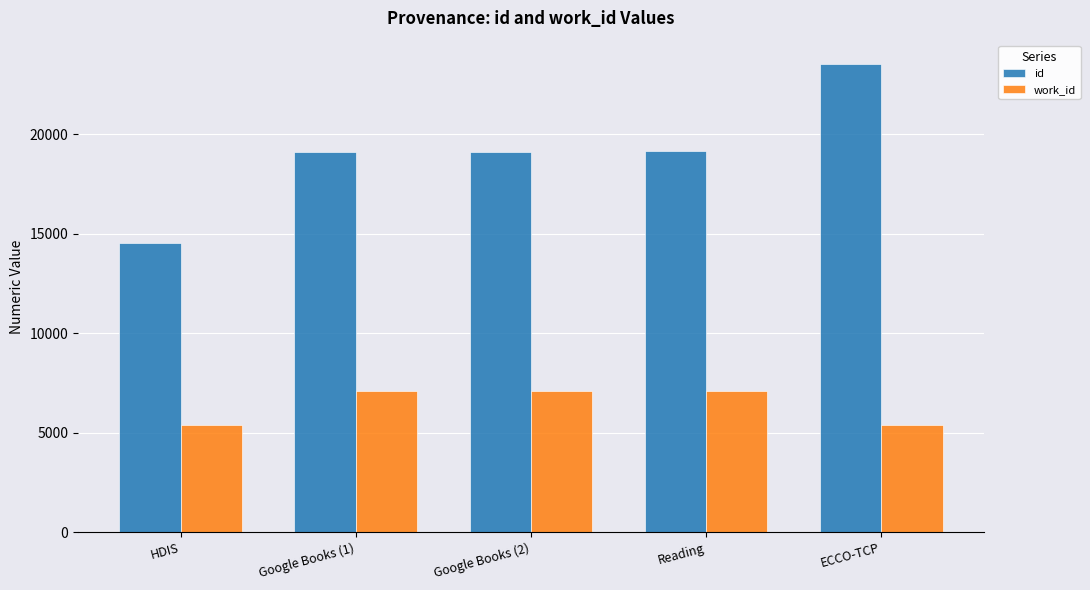

What are all the series names shown in the legend?

id, work_id